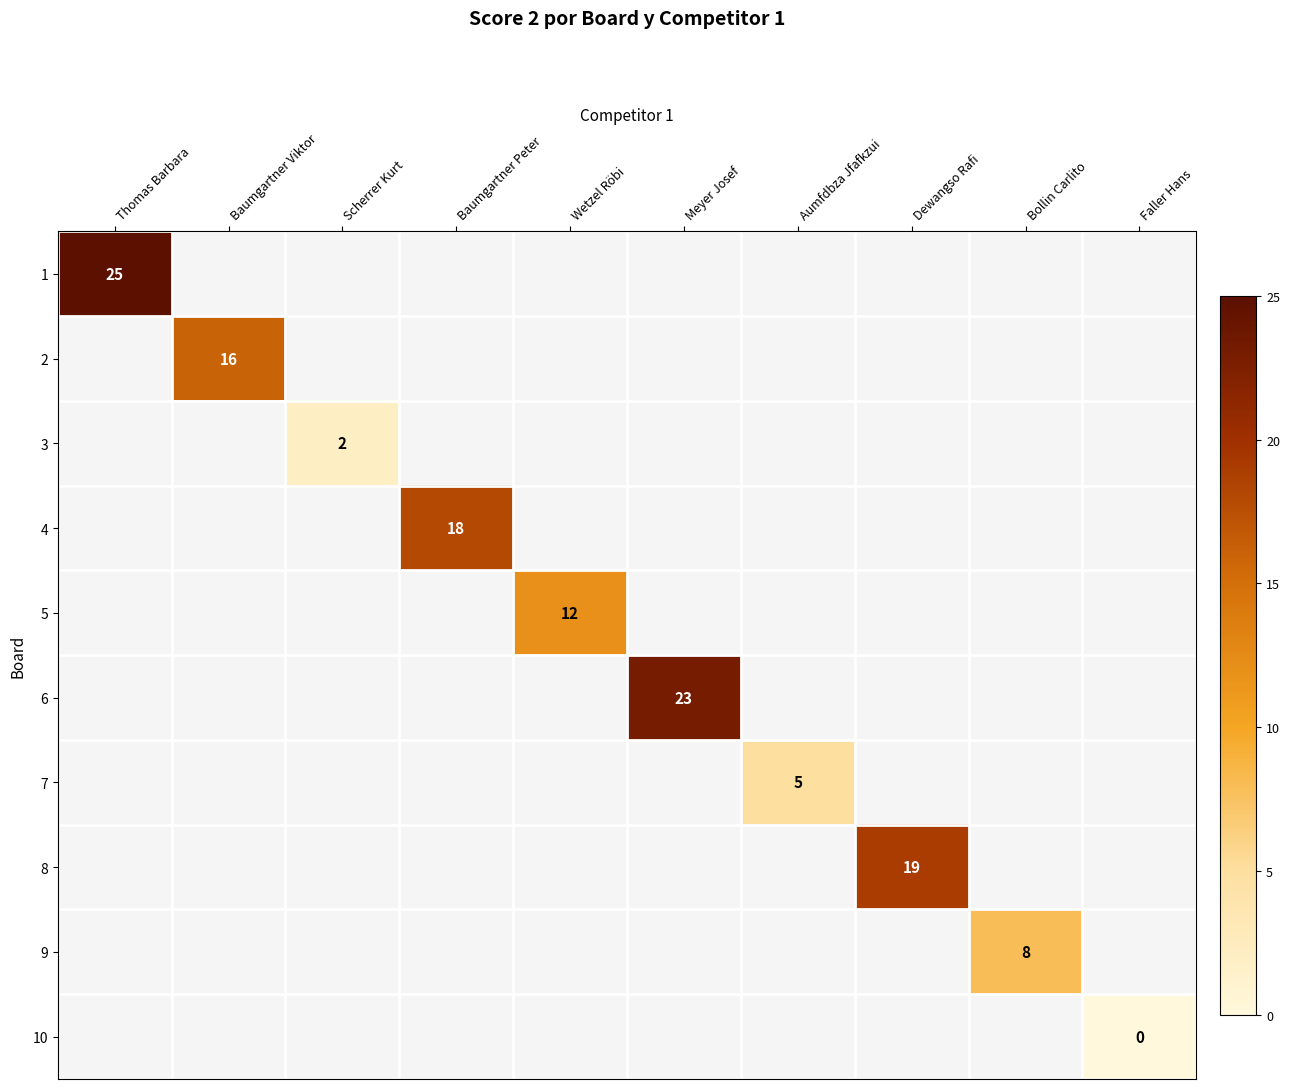

True or false: 9 has a value of 3 at Bollin Carlito.

False